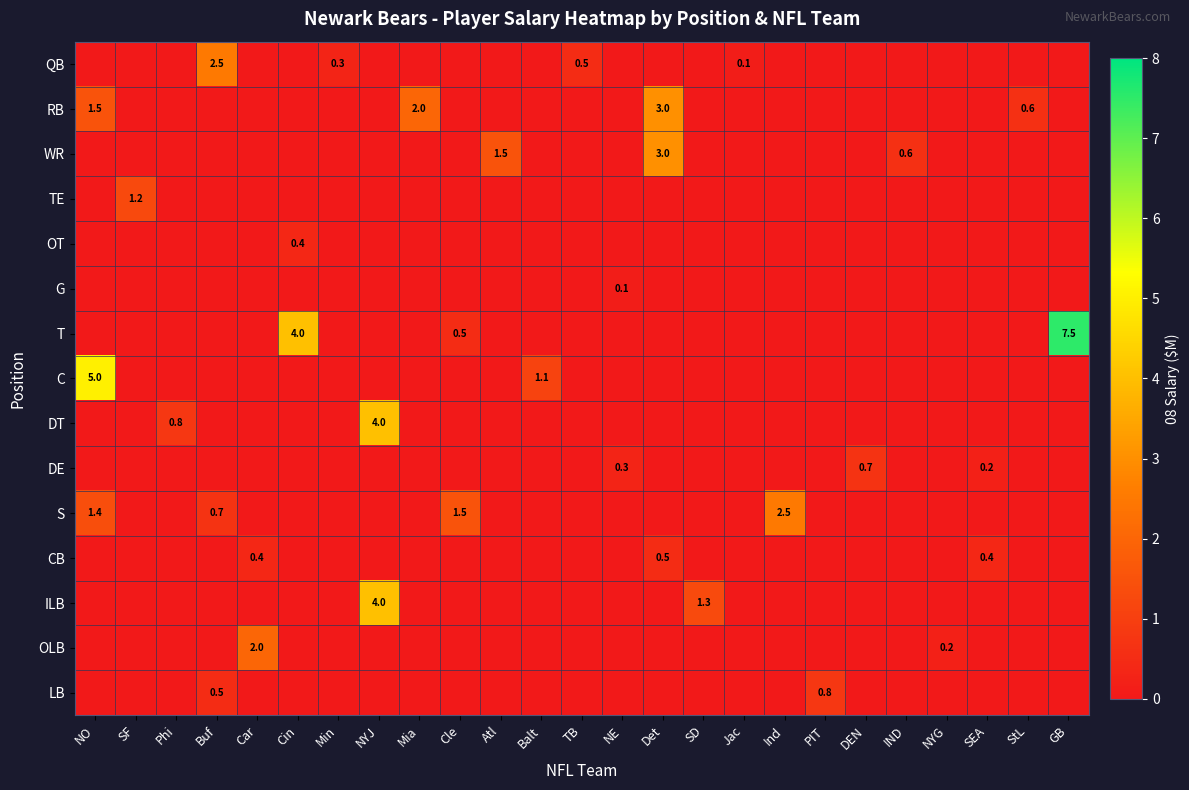

Is it true that C equals 2.3 at SF?

False